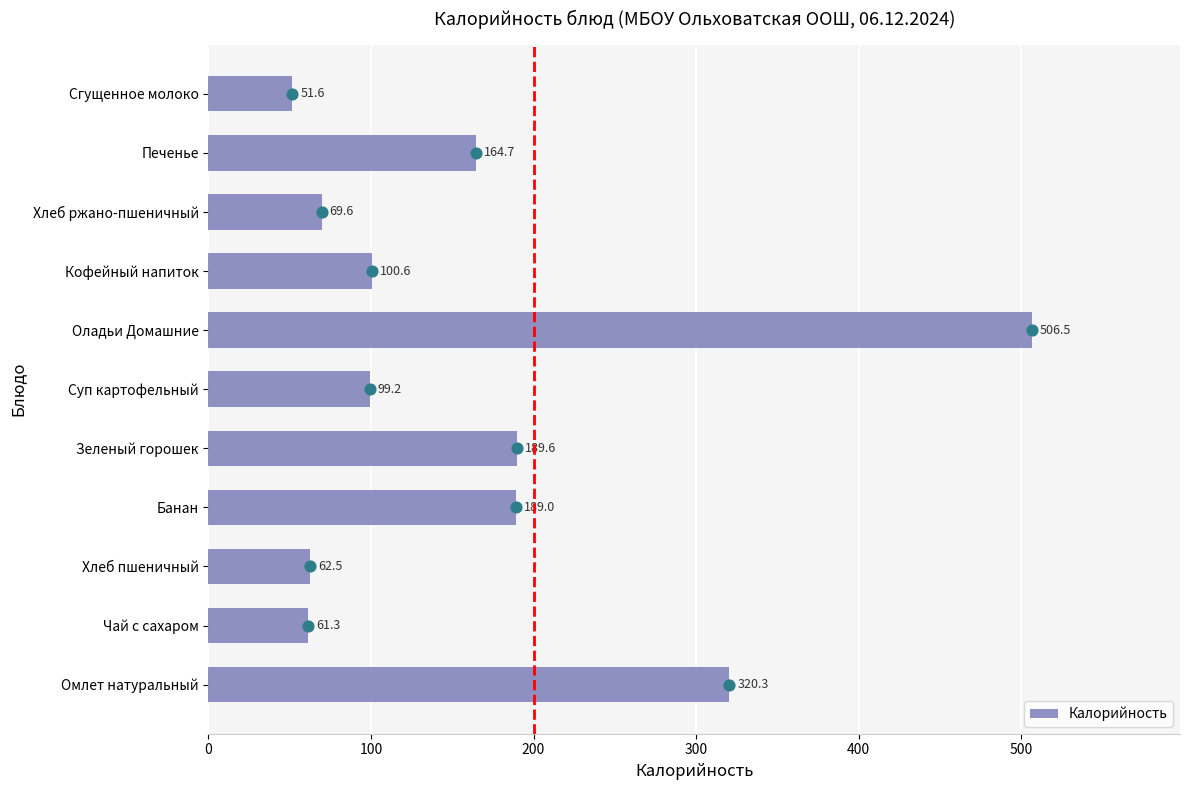

Which category has the highest value in the Калорийность series?

Оладьи Домашние